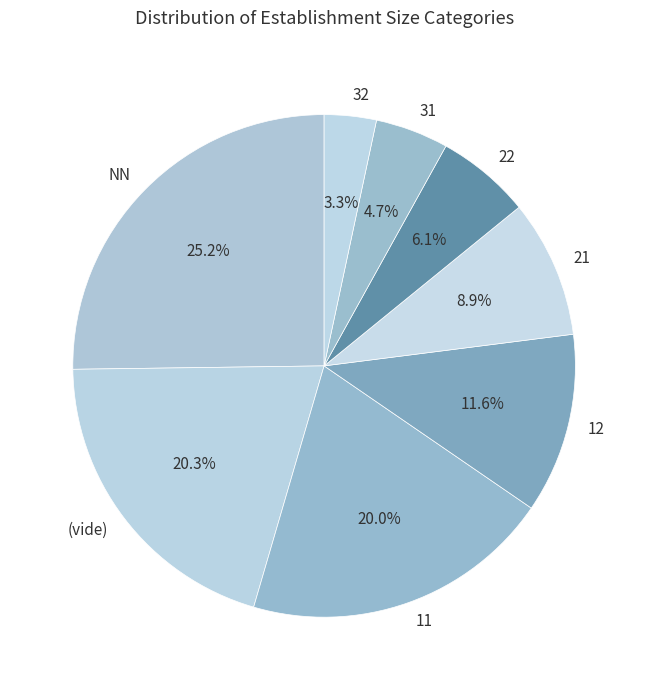

Does any single category account for the majority?

No